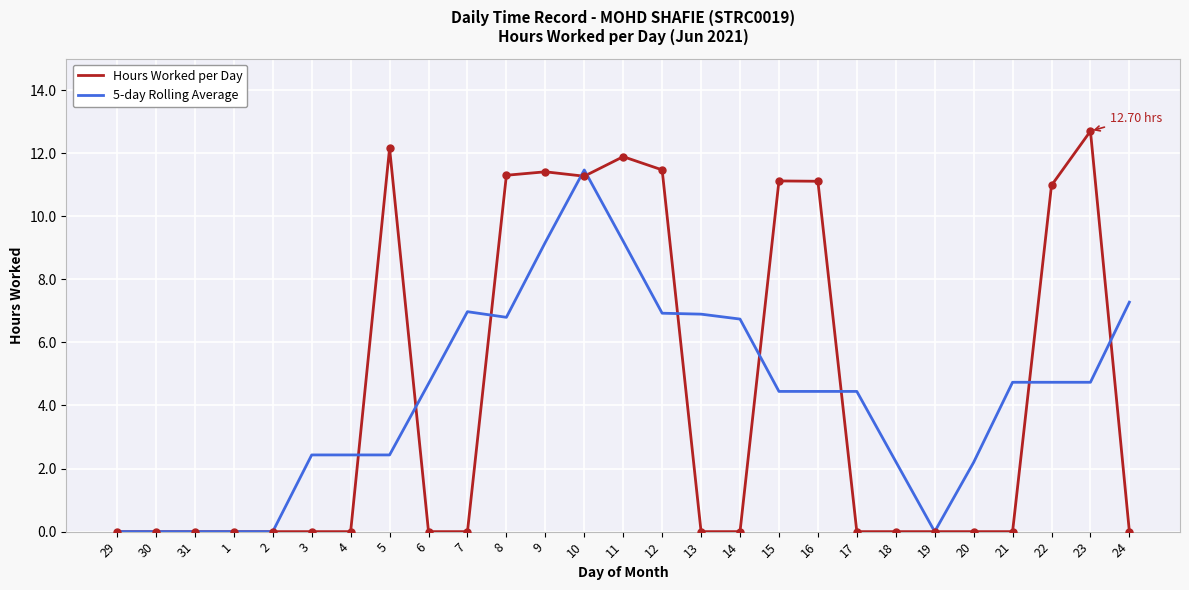

At 9, list the series in order from smallest to largest.

5-day Rolling Average, Hours Worked per Day